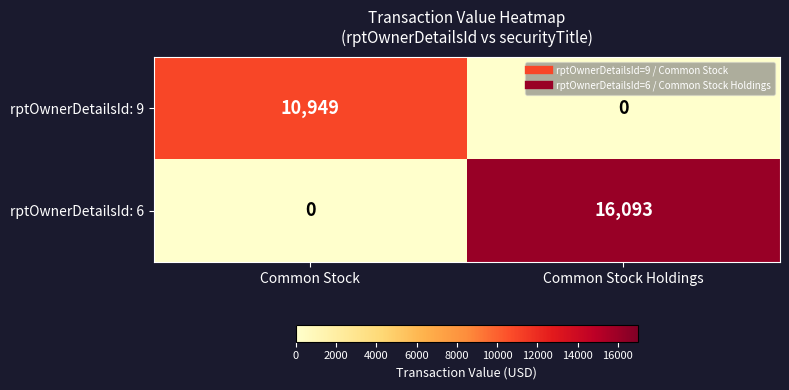

Where is rptOwnerDetailsId: 9 nearest to the value 5474?

Common Stock Holdings